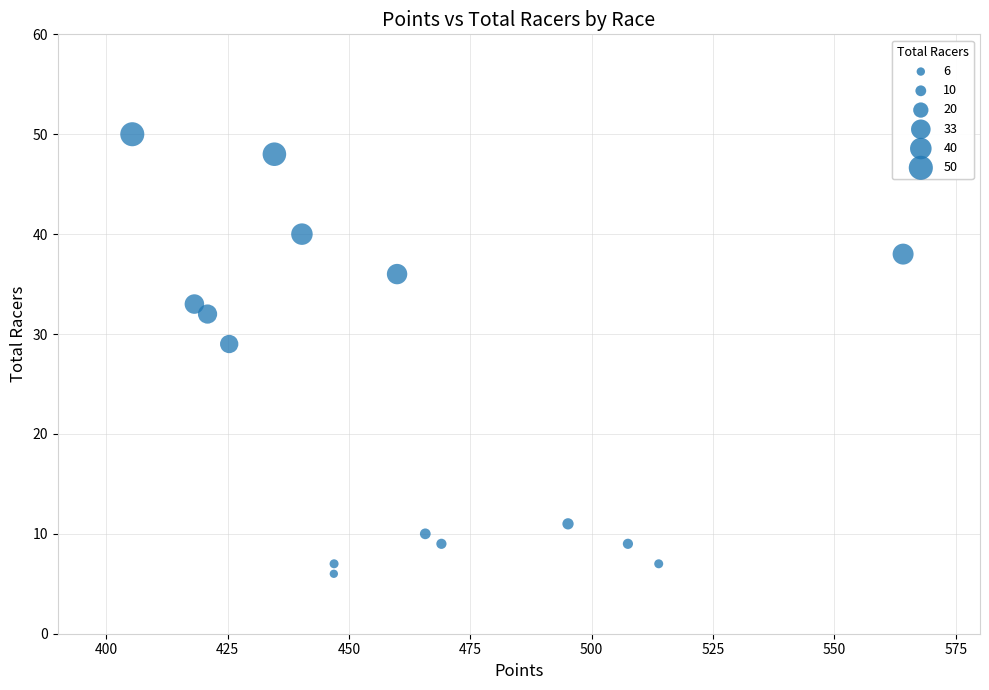

What is the range of Y values (max minus min)?

44